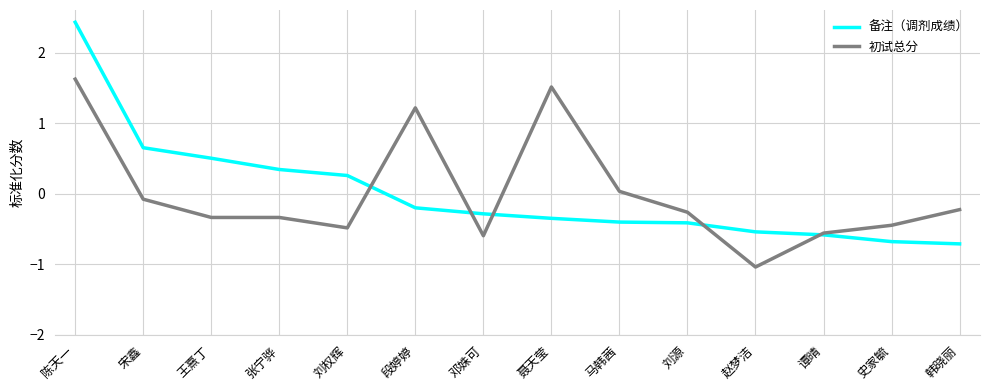

Rank the series by their maximum value, from lowest to highest.

初试总分, 备注（调剂成绩）